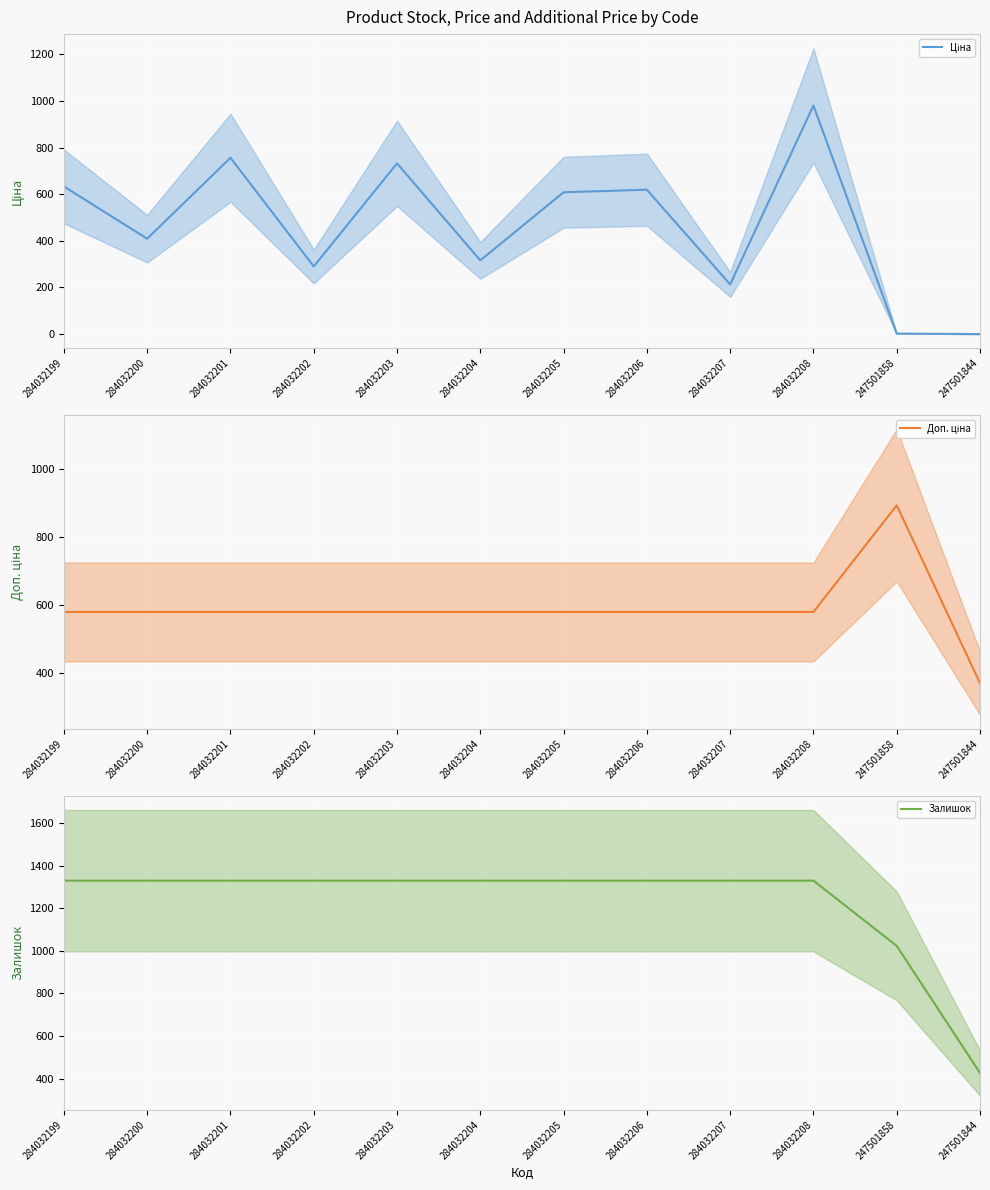

What is the sum of the Доп. ціна values at 284032204 and 284032207?

1160.8